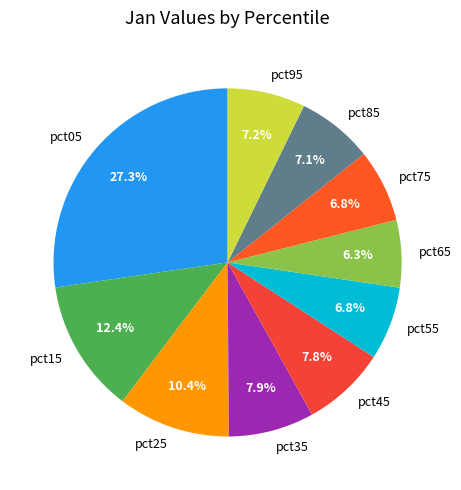

How many slices are in this pie chart?

10